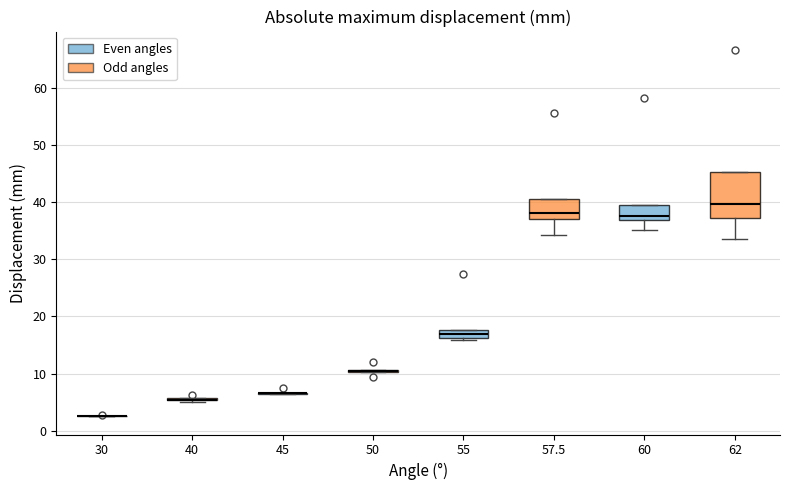

Comparing the boxes themselves (not the whiskers), which one is the tallest?

62